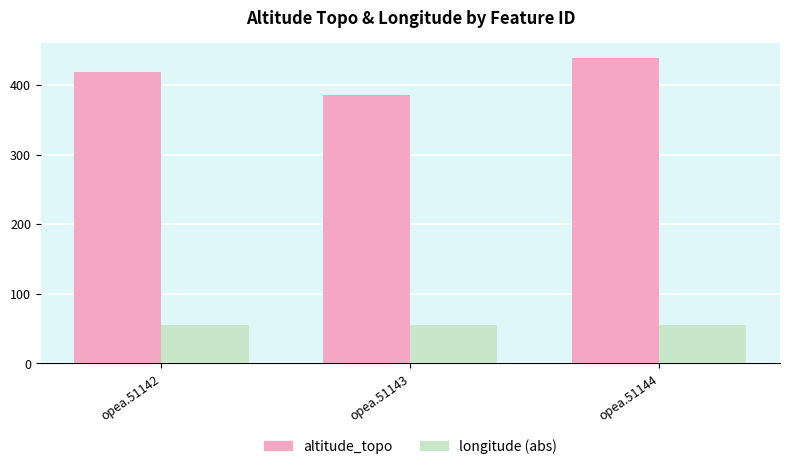

Reading right to left, transcribe all the data shown in this chart.

altitude_topo: 438.0	385.0	418.0
longitude (abs): 54.7	54.7	54.7